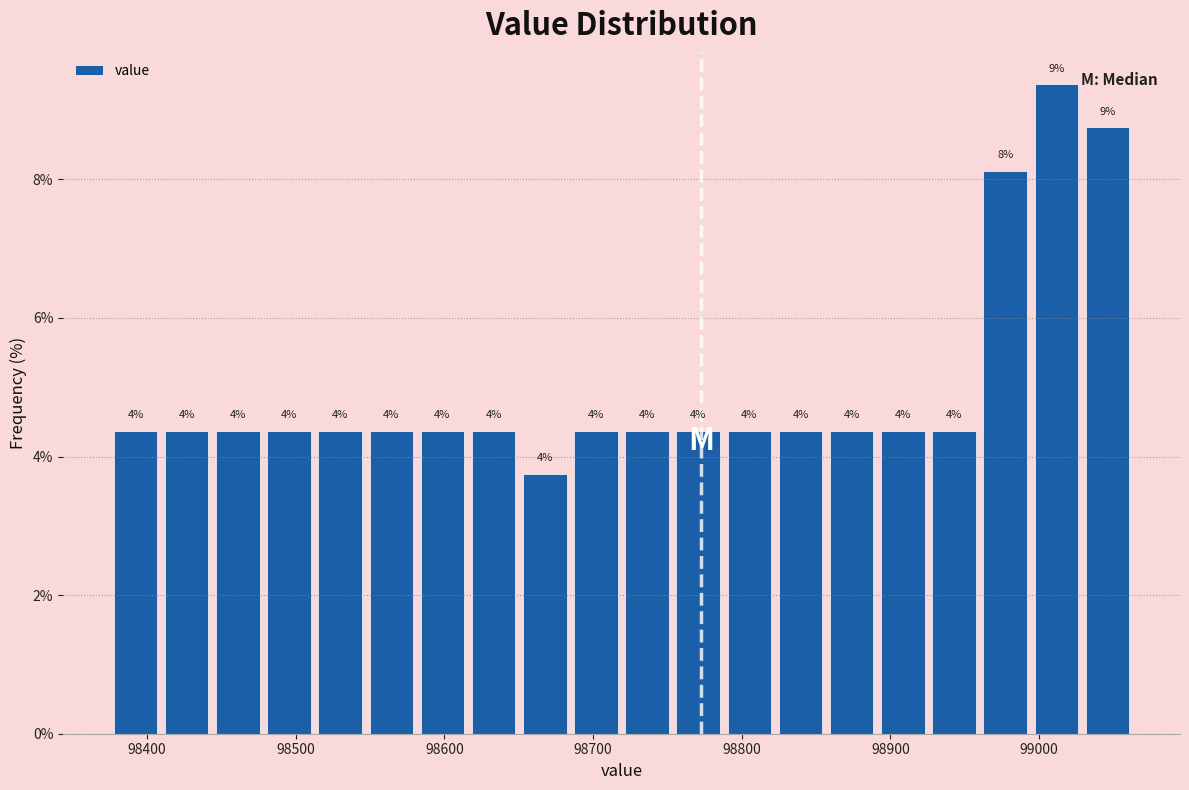

Around what value on the x-axis is the tallest bar? Give the approximate position of its centre, as read against the axis.

99010